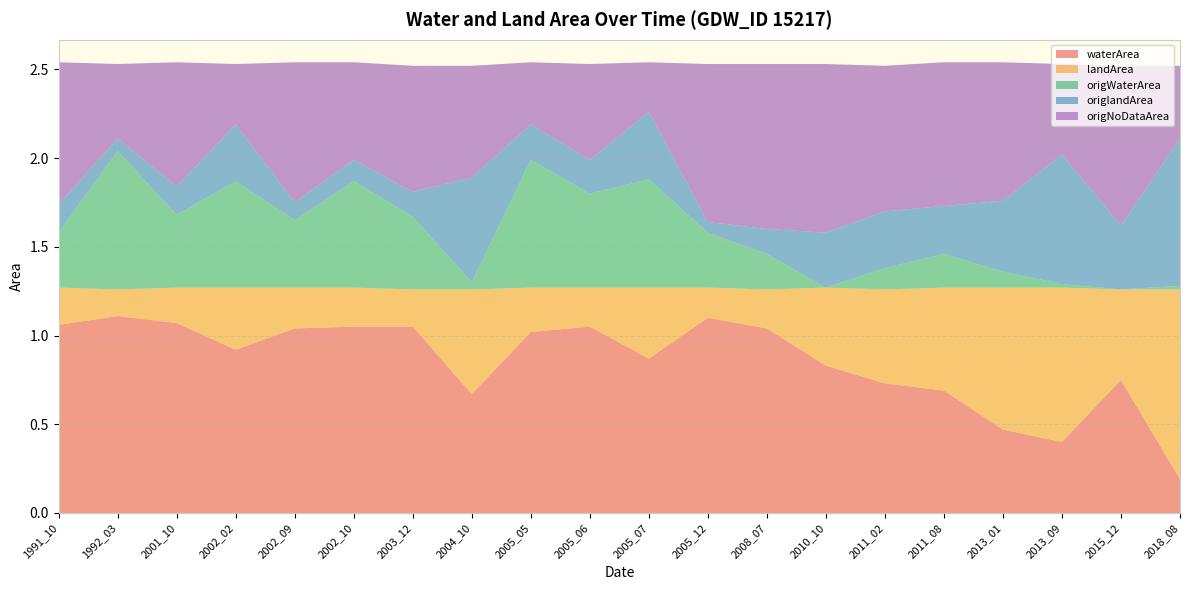

Reading left to right, transcribe all the data shown in this chart.

waterArea: 1991_10=1.1	1992_03=1.1	2001_10=1.1	2002_02=0.9	2002_09=1.0	2002_10=1.1	2003_12=1.1	2004_10=0.7	2005_05=1.0	2005_06=1.1	2005_07=0.9	2005_12=1.1	2008_07=1.0	2010_10=0.8	2011_02=0.7	2011_08=0.7	2013_01=0.5	2013_09=0.4	2015_12=0.8	2018_08=0.2
landArea: 1991_10=0.2	1992_03=0.1	2001_10=0.2	2002_02=0.3	2002_09=0.2	2002_10=0.2	2003_12=0.2	2004_10=0.6	2005_05=0.2	2005_06=0.2	2005_07=0.4	2005_12=0.2	2008_07=0.2	2010_10=0.4	2011_02=0.5	2011_08=0.6	2013_01=0.8	2013_09=0.9	2015_12=0.5	2018_08=1.1
origWaterArea: 1991_10=0.3	1992_03=0.8	2001_10=0.4	2002_02=0.6	2002_09=0.4	2002_10=0.6	2003_12=0.4	2004_10=0.0	2005_05=0.7	2005_06=0.5	2005_07=0.6	2005_12=0.3	2008_07=0.2	2010_10=0.0	2011_02=0.1	2011_08=0.2	2013_01=0.1	2013_09=0.0	2015_12=0.0	2018_08=0.0
origlandArea: 1991_10=0.2	1992_03=0.1	2001_10=0.2	2002_02=0.3	2002_09=0.1	2002_10=0.1	2003_12=0.1	2004_10=0.6	2005_05=0.2	2005_06=0.2	2005_07=0.4	2005_12=0.1	2008_07=0.1	2010_10=0.3	2011_02=0.3	2011_08=0.3	2013_01=0.4	2013_09=0.7	2015_12=0.4	2018_08=0.8
origNoDataArea: 1991_10=0.8	1992_03=0.4	2001_10=0.7	2002_02=0.3	2002_09=0.8	2002_10=0.6	2003_12=0.7	2004_10=0.6	2005_05=0.3	2005_06=0.5	2005_07=0.3	2005_12=0.9	2008_07=0.9	2010_10=0.9	2011_02=0.8	2011_08=0.8	2013_01=0.8	2013_09=0.5	2015_12=0.9	2018_08=0.4